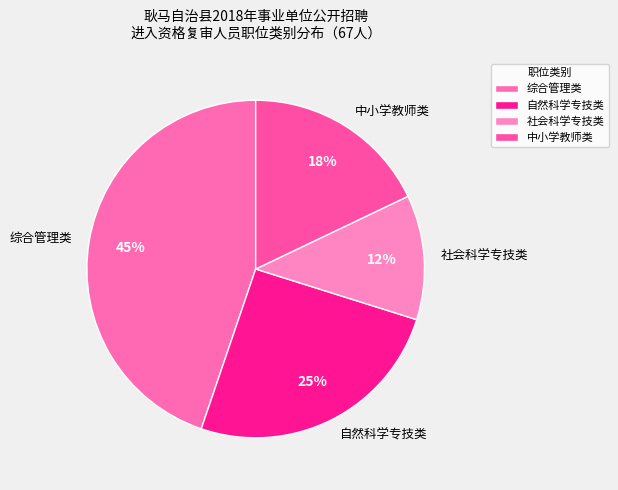

Does 社会科学专技类 represent more than half of the total?

No